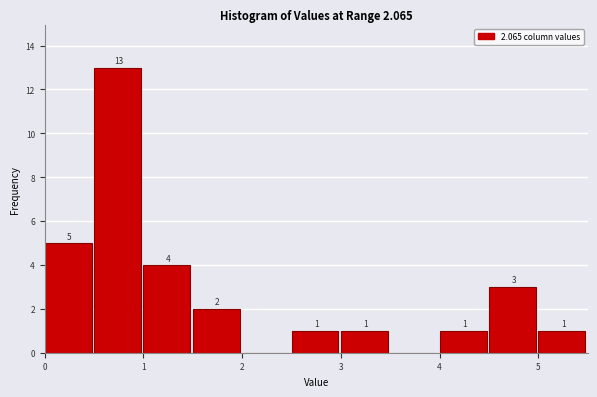

Which range on the x-axis has the tallest bar?

0.5 to 1.0